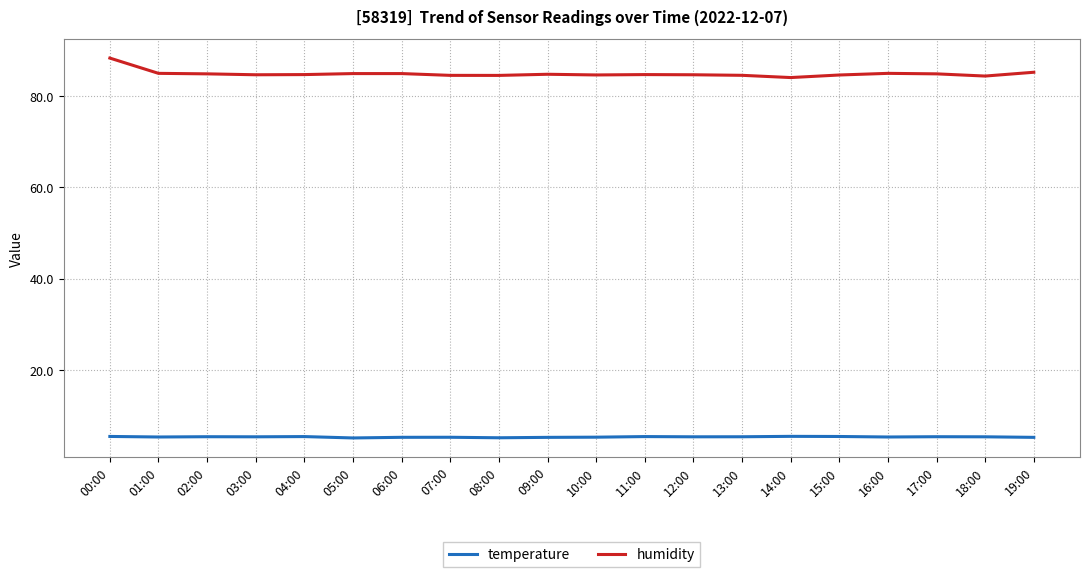

Is the value of temperature at 07:00 greater than the value of humidity at 12:00?

No